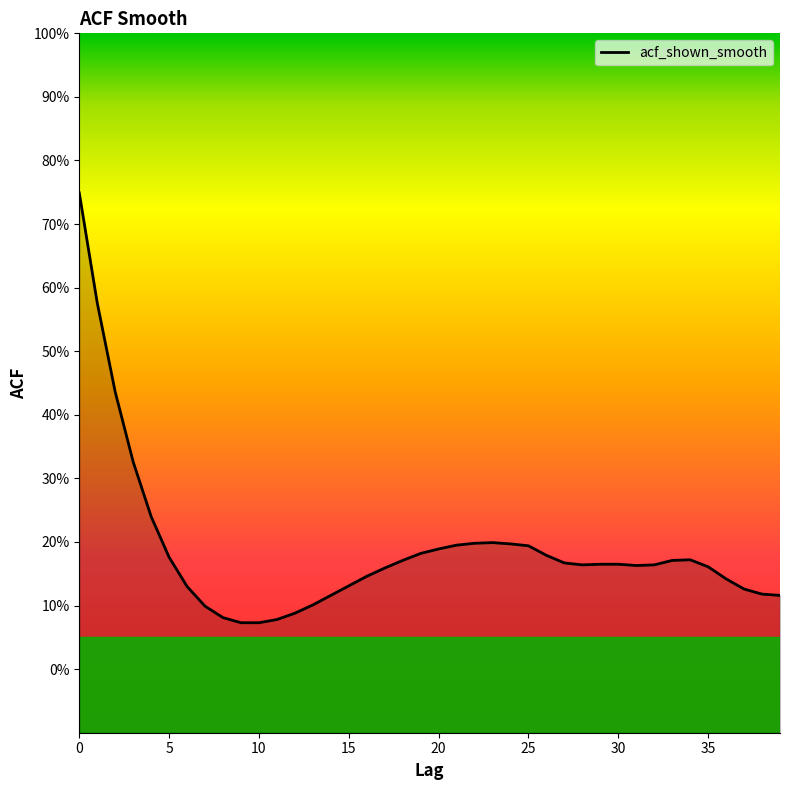

How many interior local peaks (higher than both neighbors) does the data have?

2